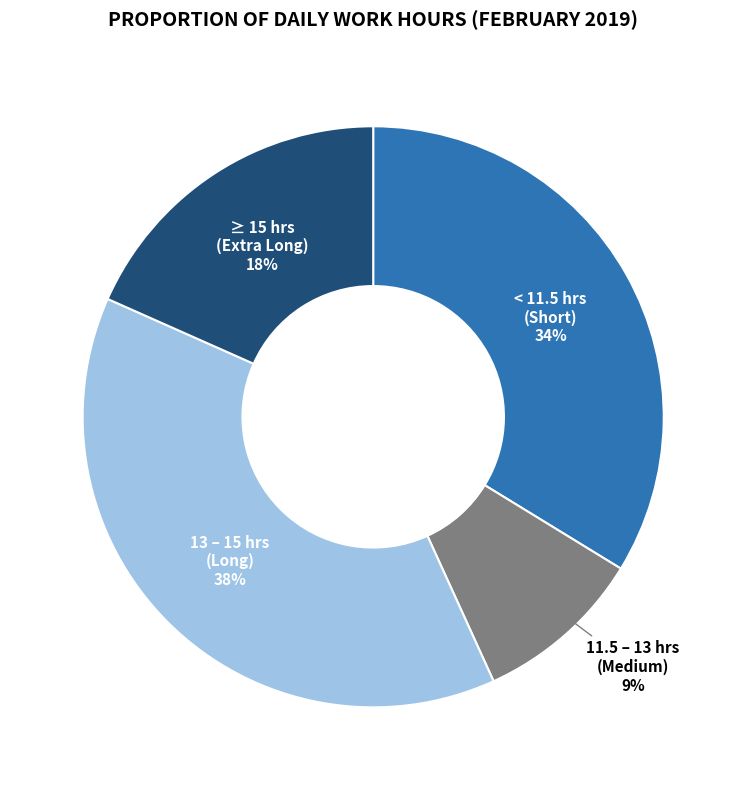

Is there any slice that represents more than half of the pie?

No